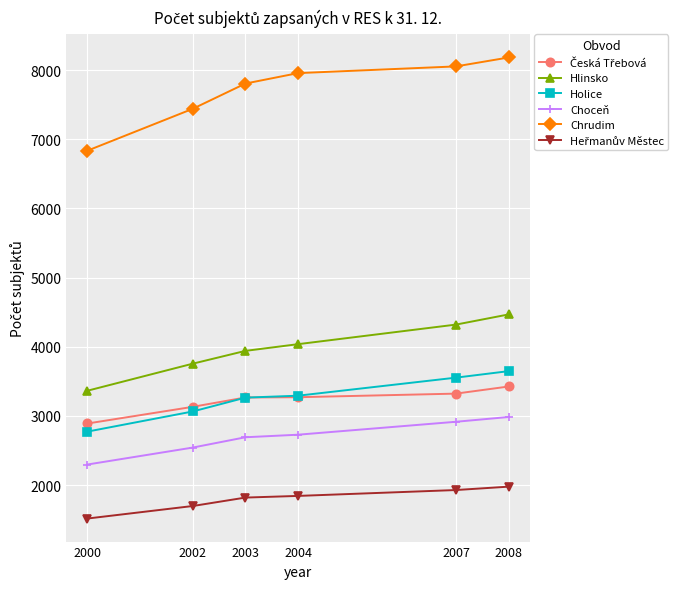

What is the value of the Holice point at the 6th from the left?

3648